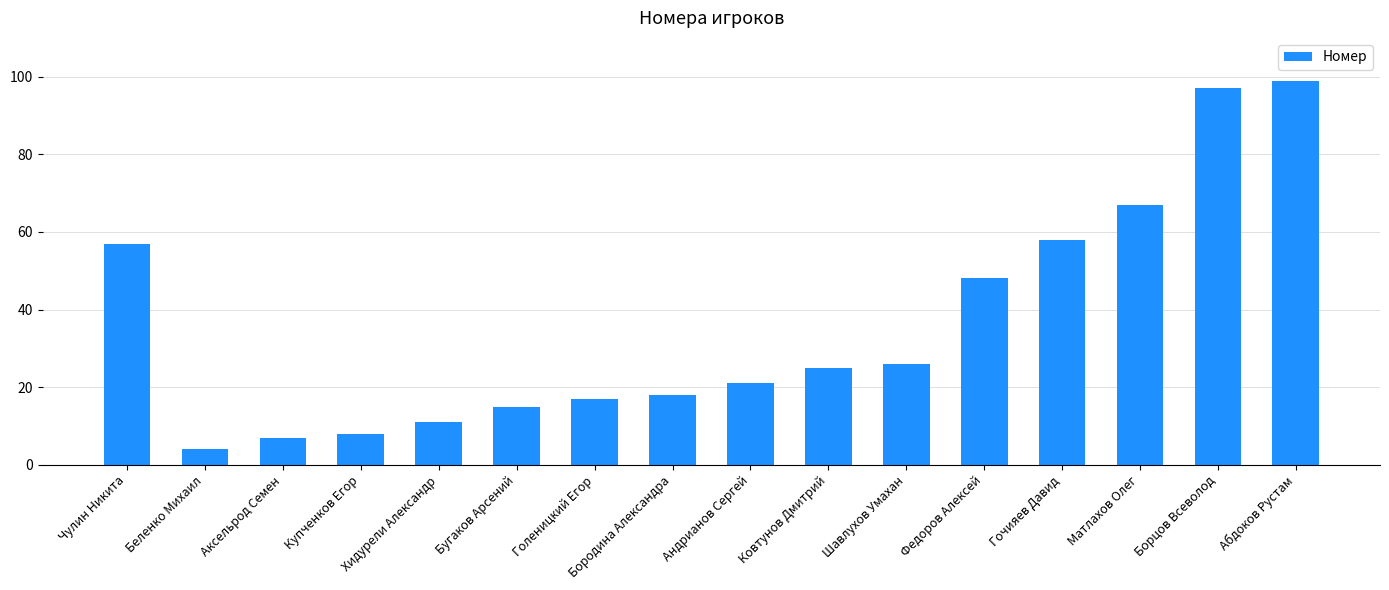

What is the difference between the values at Бородина Александра and Купченков Егор?

10